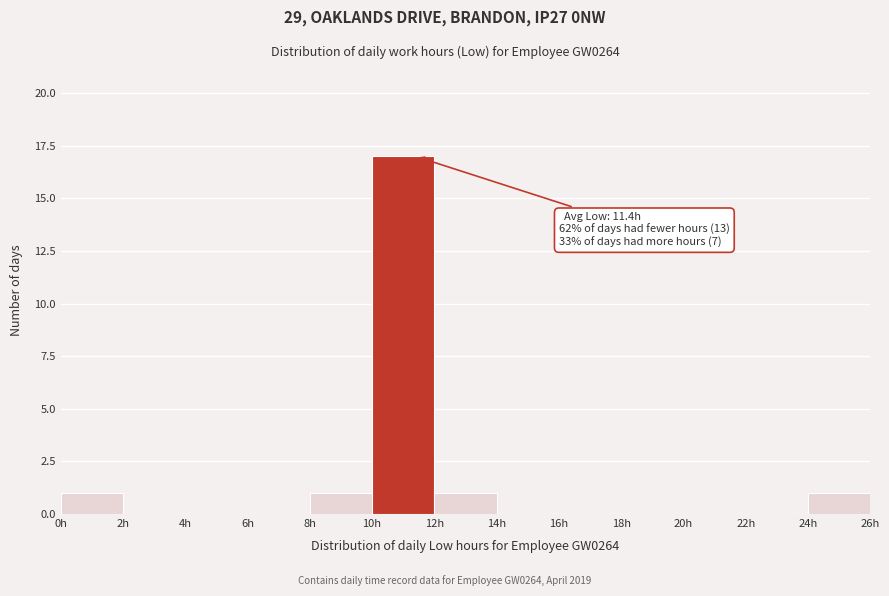

Over which range of the x-axis is the bar tallest?

10 to 12